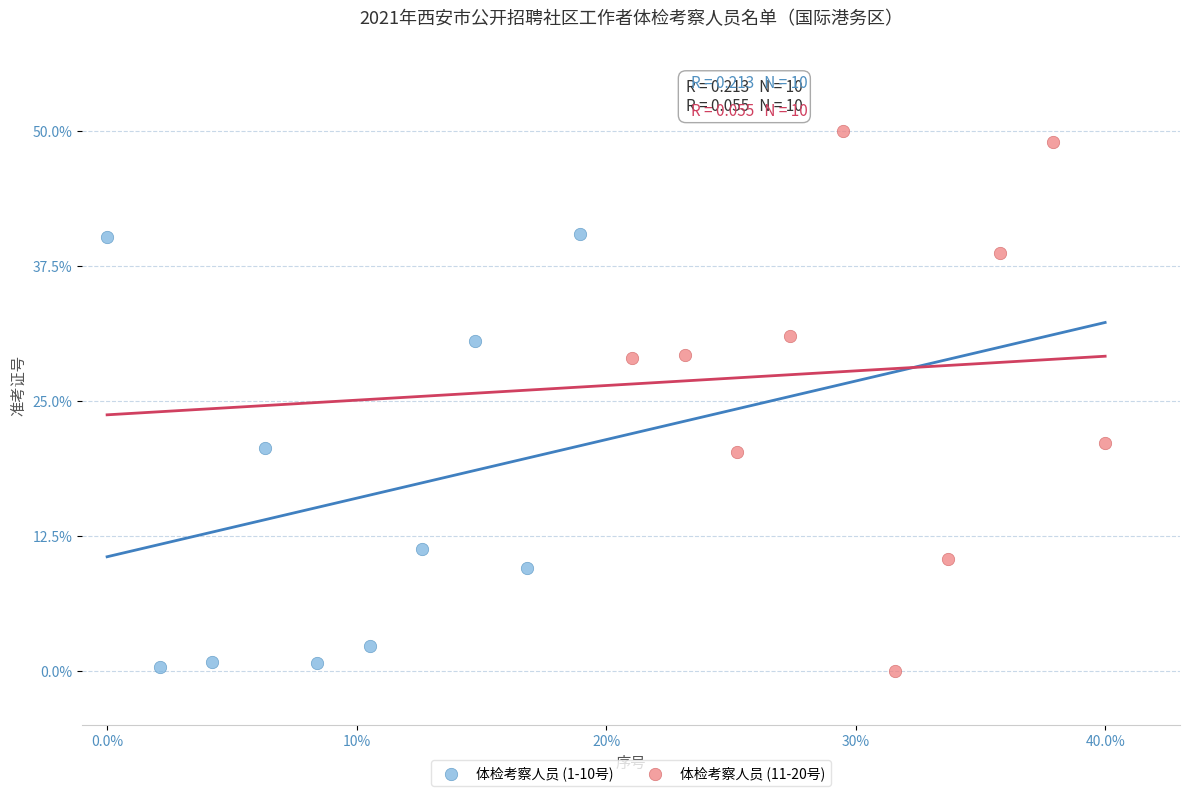

Which series contains the highest Y value?

体检考察人员 (11-20号)